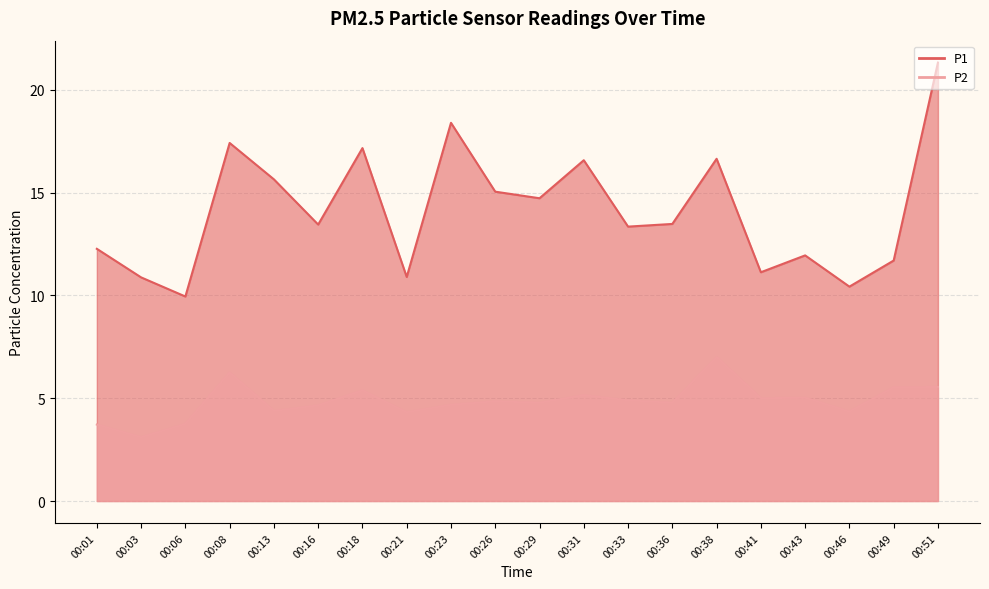

Is it true that P1 equals 17.2 at 00:18?

True